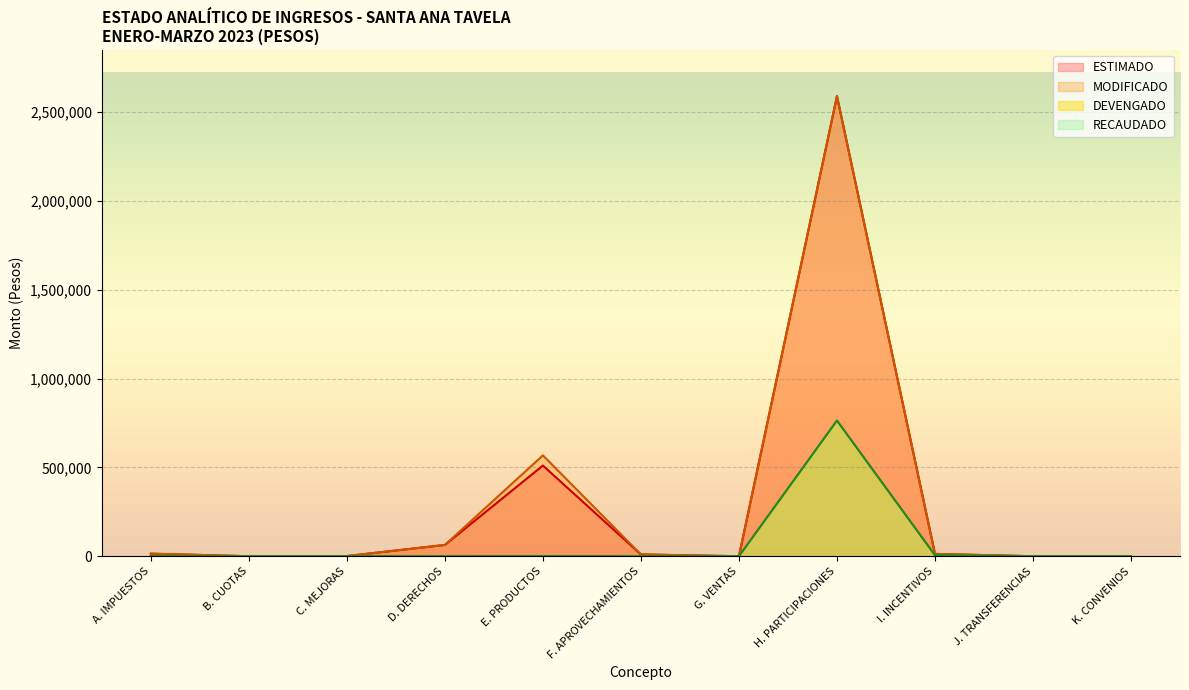

What is the label of the 3rd point from the left?

C. MEJORAS